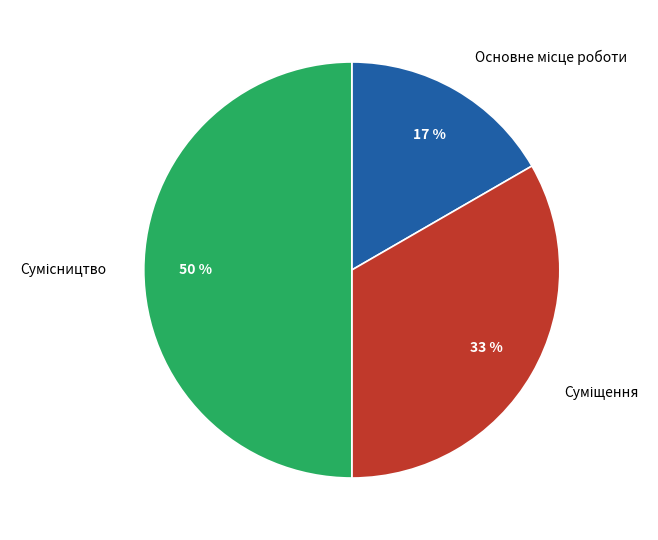

To the nearest percent, what is the average slice percentage?

33%